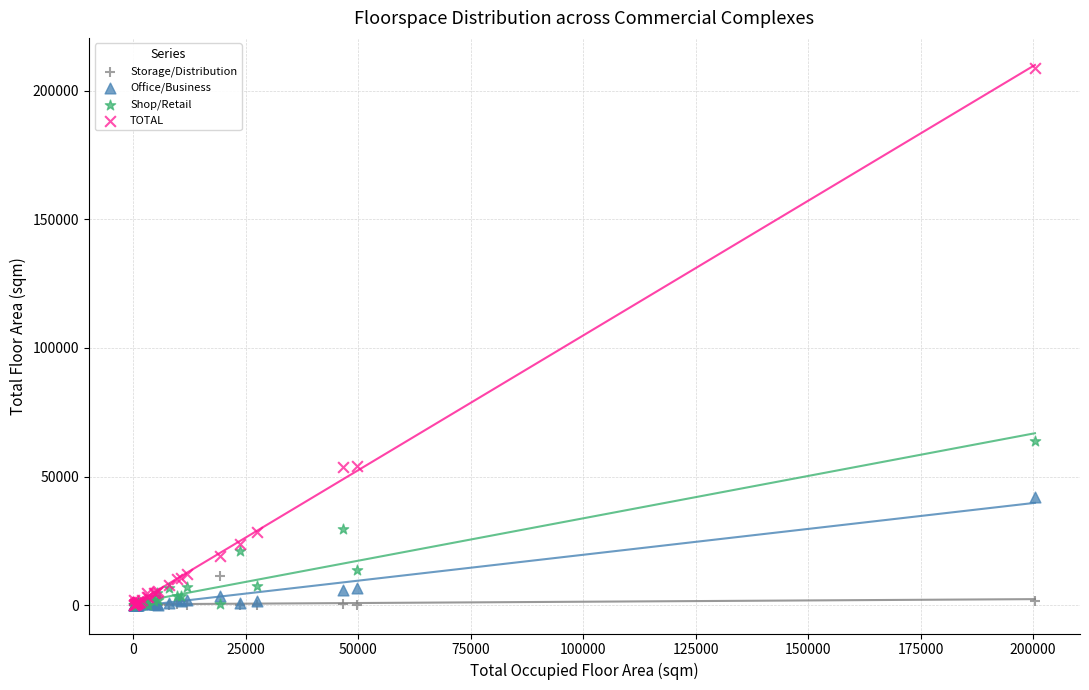

What are all the series names shown in the legend?

Storage/Distribution, Office/Business, Shop/Retail, TOTAL